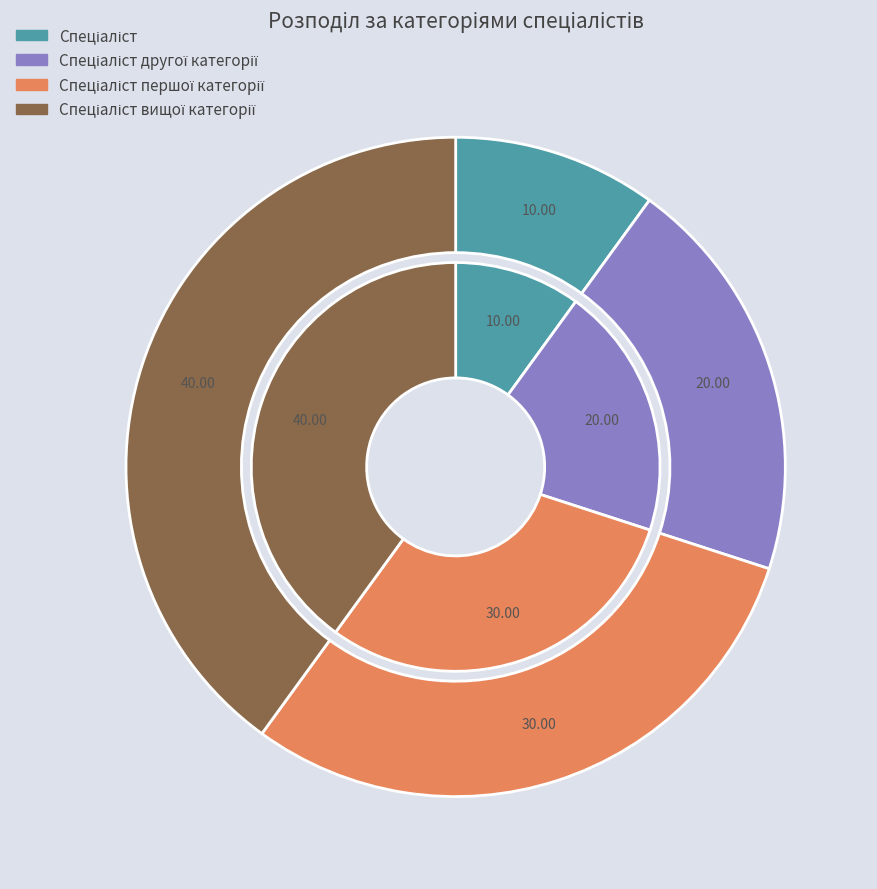

To the nearest percent, what is the difference between the Спеціаліст другої категорії and Спеціаліст першої категорії slice percentages?

10%